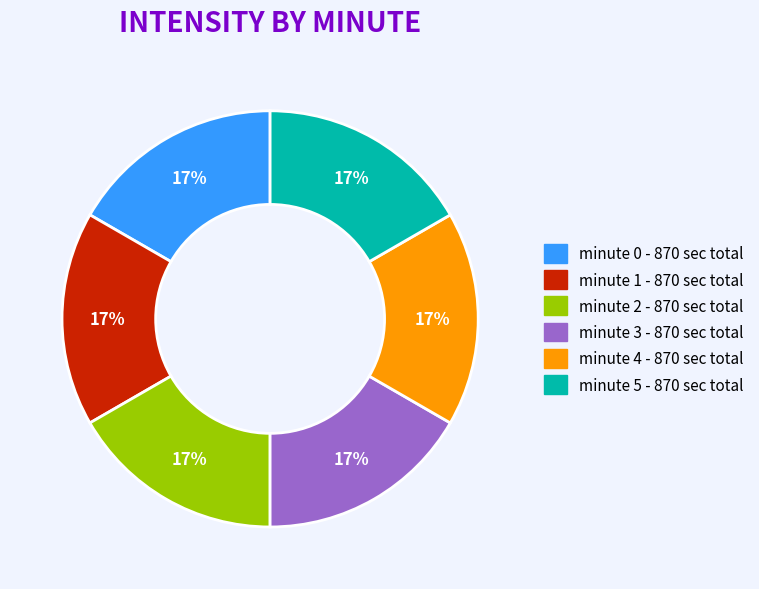

Is there a majority slice in this chart?

No